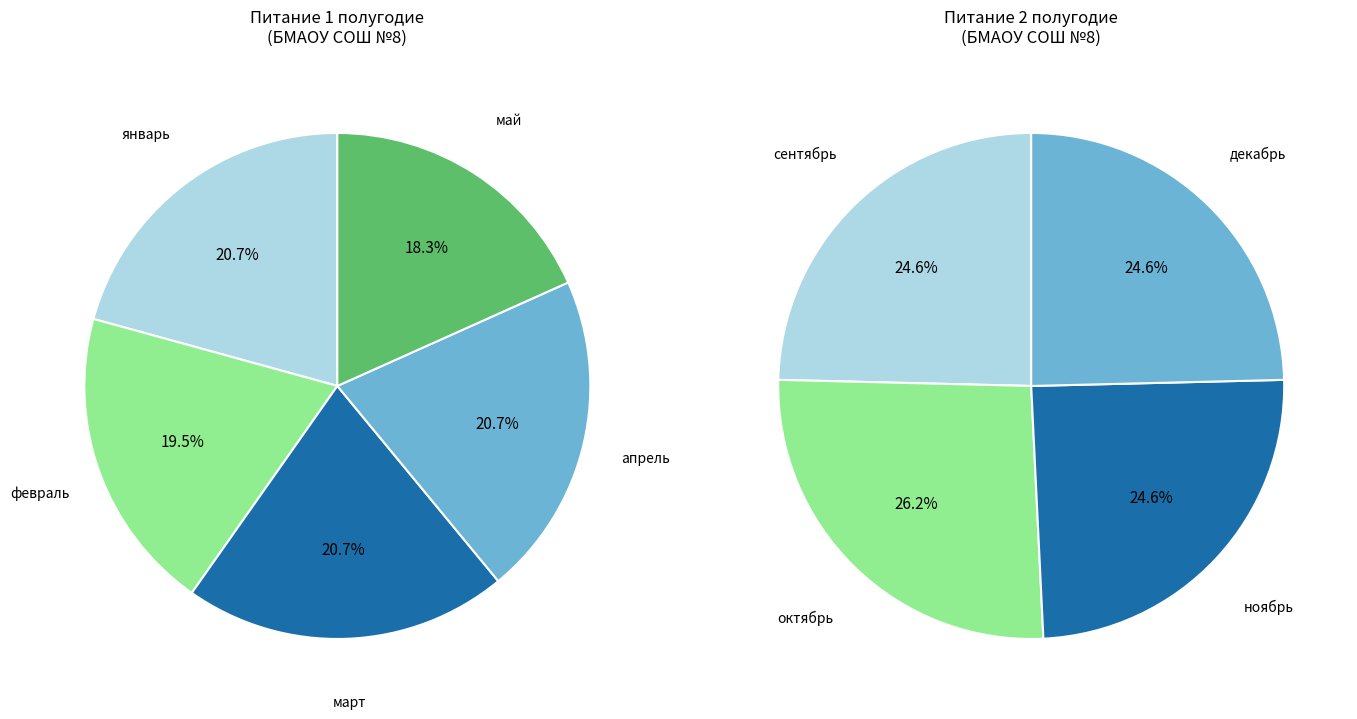

How many slices are in this pie chart?

9